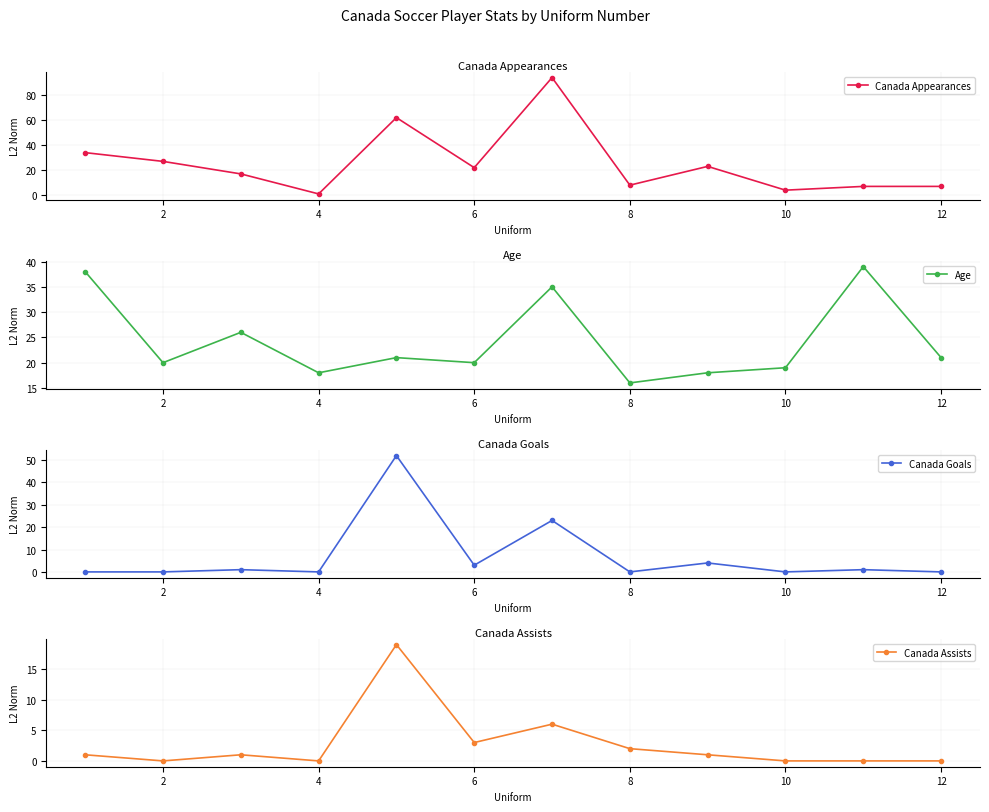

The value of Canada Appearances at 12 is 7. True or false?

True